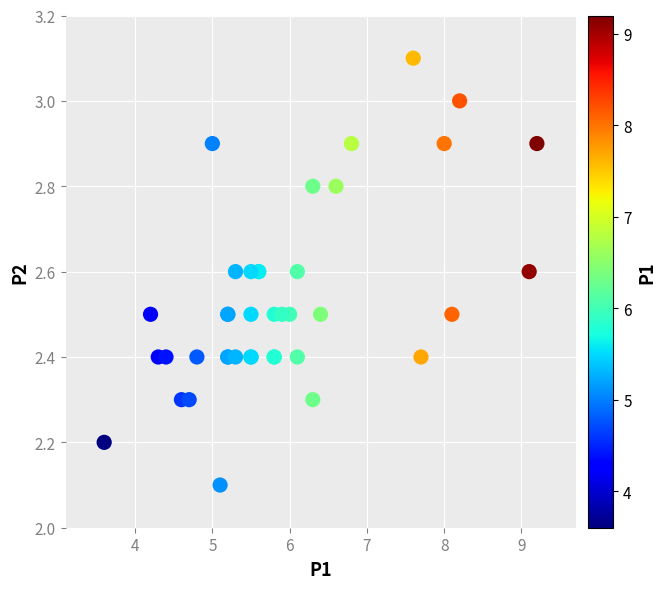

What Y value in the scatter plot is closest to 2?

2.1